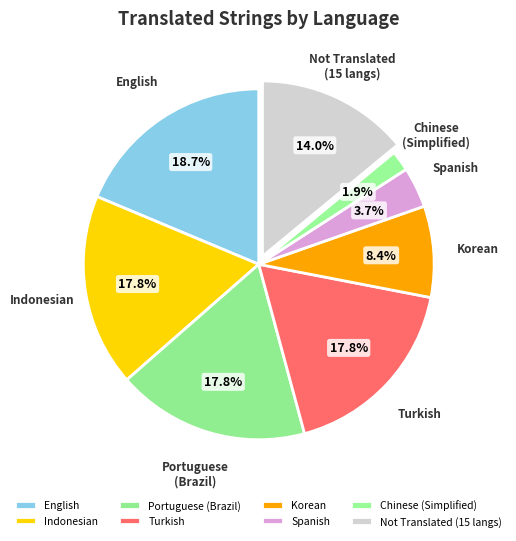

What percentage is the Turkish slice, to the nearest percent?

18%